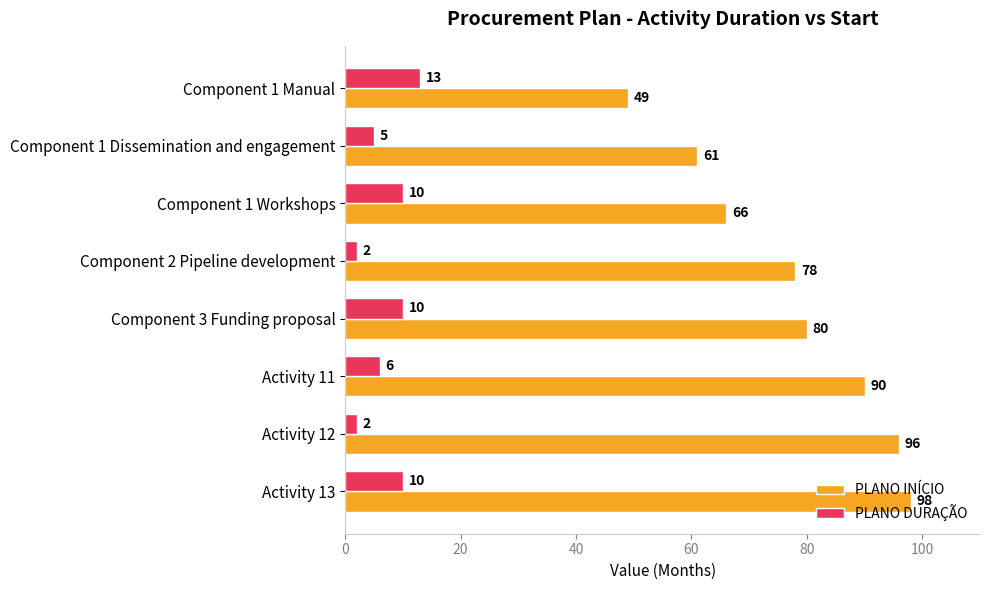

Where is PLANO INÍCIO nearest to the value 73?

Component 2 Pipeline development